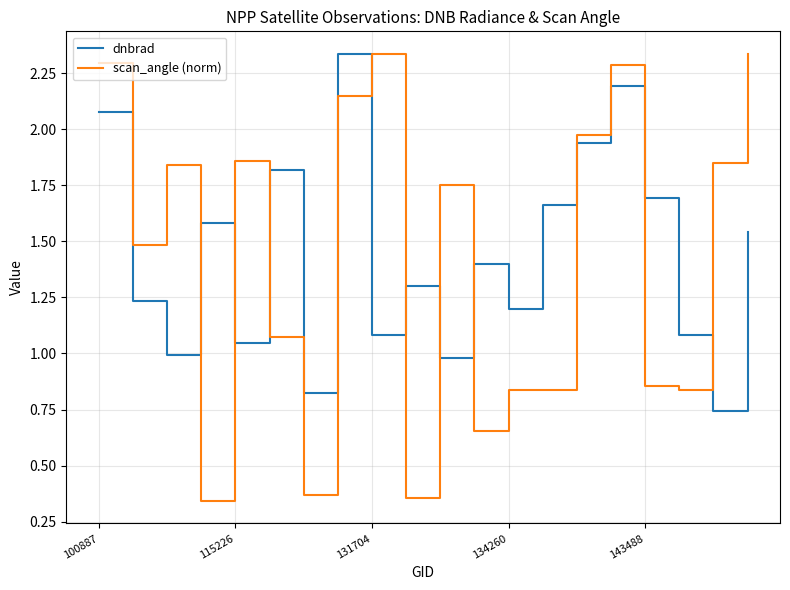

Which series has the largest range (max minus min)?

scan_angle (norm)